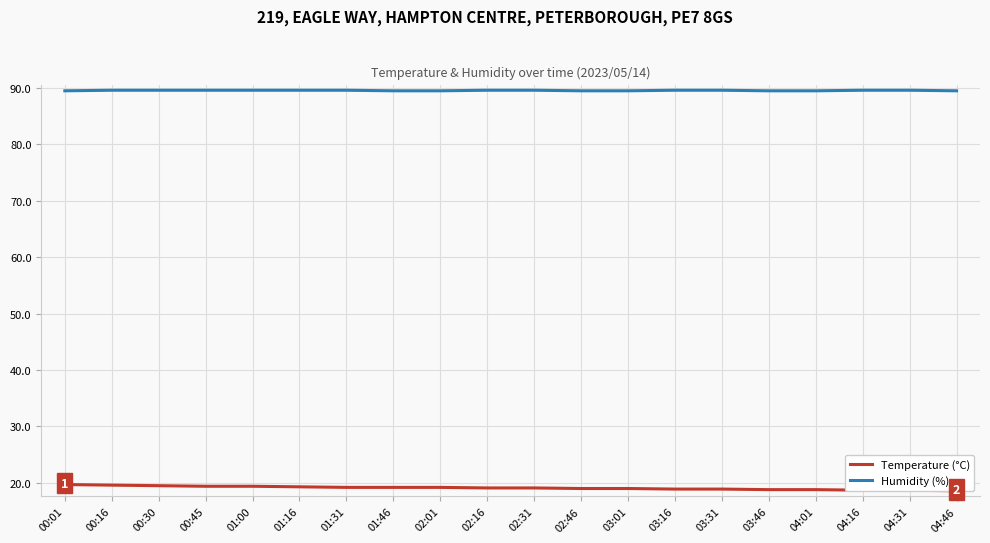

Which has a higher value, 02:46 or 02:01?

02:01